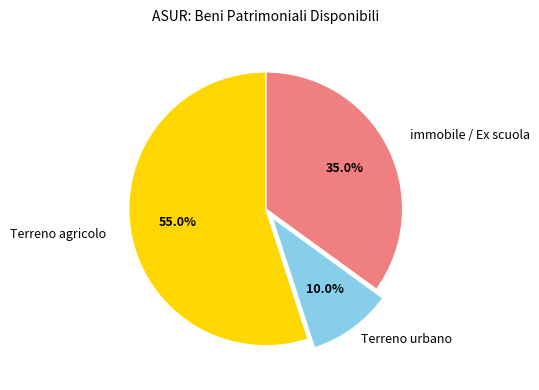

Is it true that immobile / Ex scuola is 48% of the pie?

False